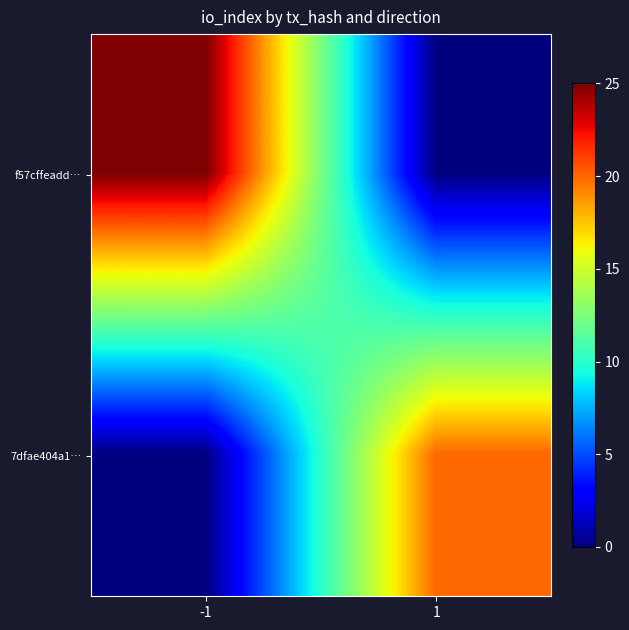

At which category is the sum across all series the highest?

-1